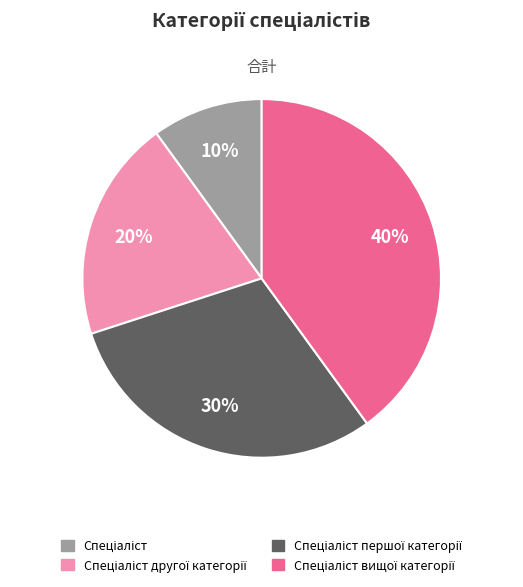

Is there any slice that represents more than half of the pie?

No